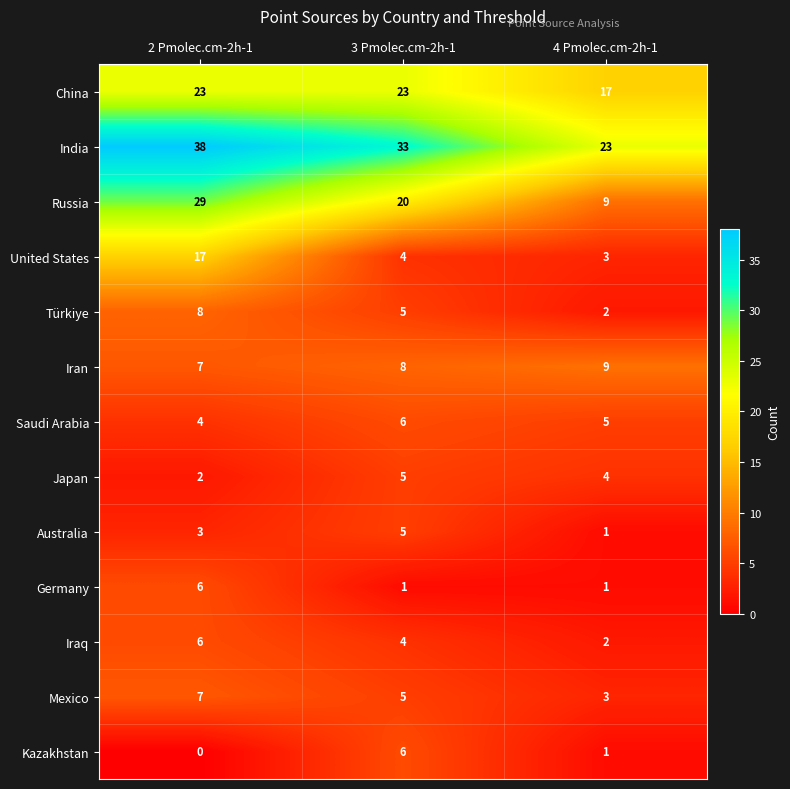

What value does the Iran series have at 2 Pmolec.cm-2h-1?

7